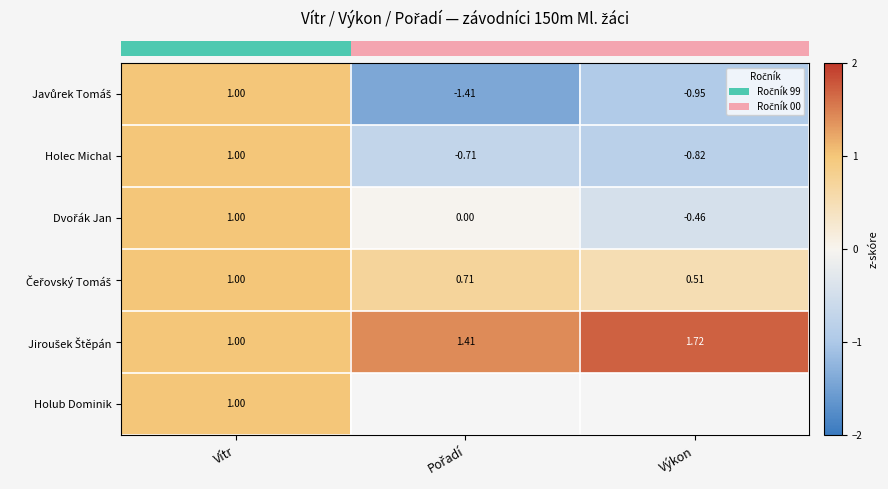

What is the difference between the maximum and minimum values in the row_0 series?

2.4